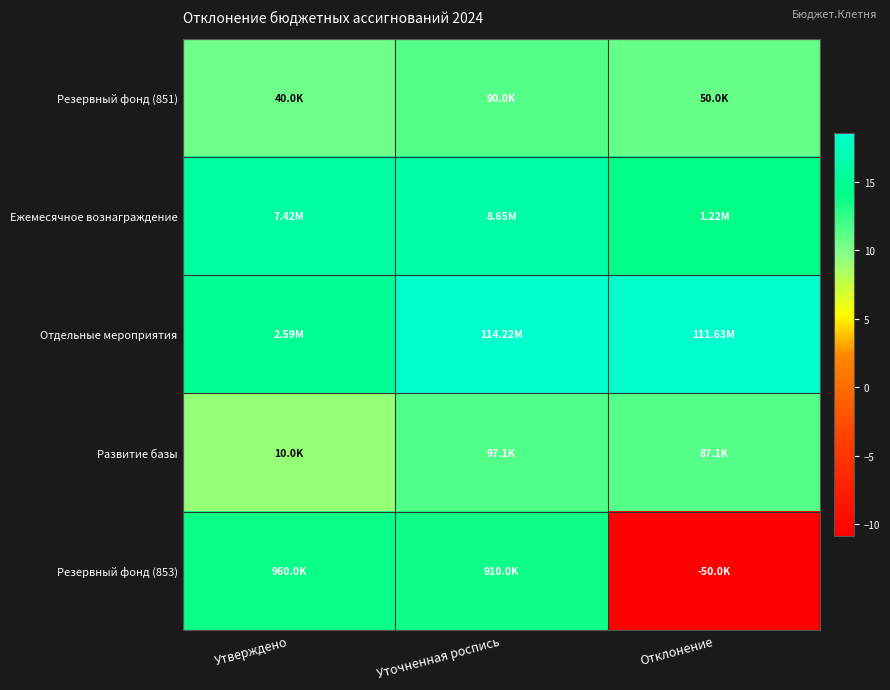

Which category has the lowest value across all series?

Отклонение